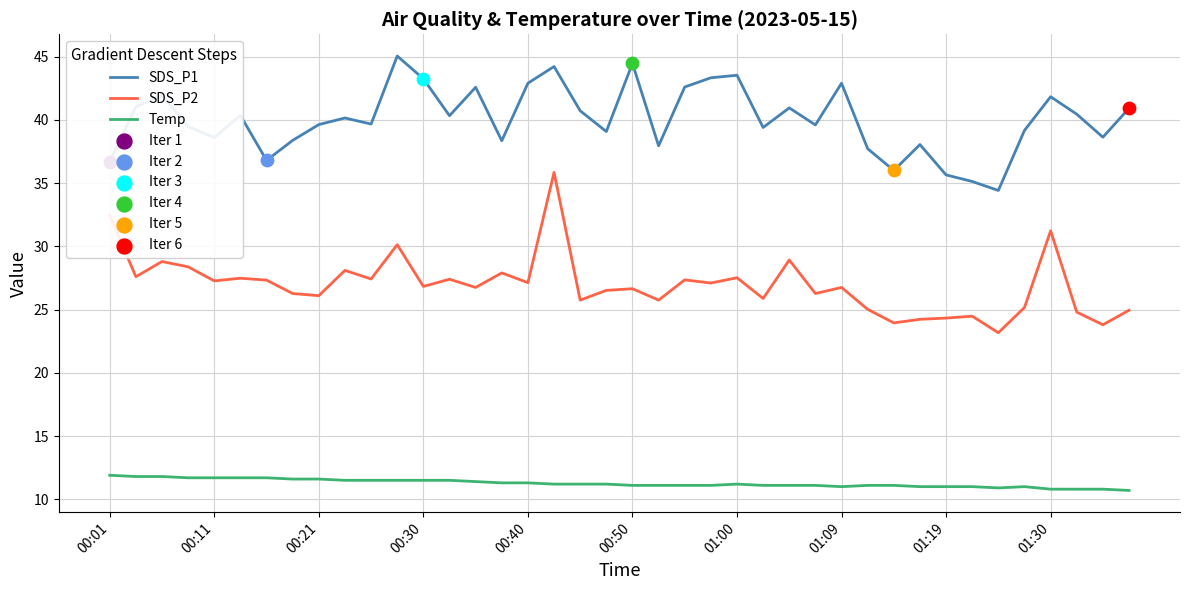

List the series in order of their peak value, lowest first.

Temp, SDS_P2, SDS_P1